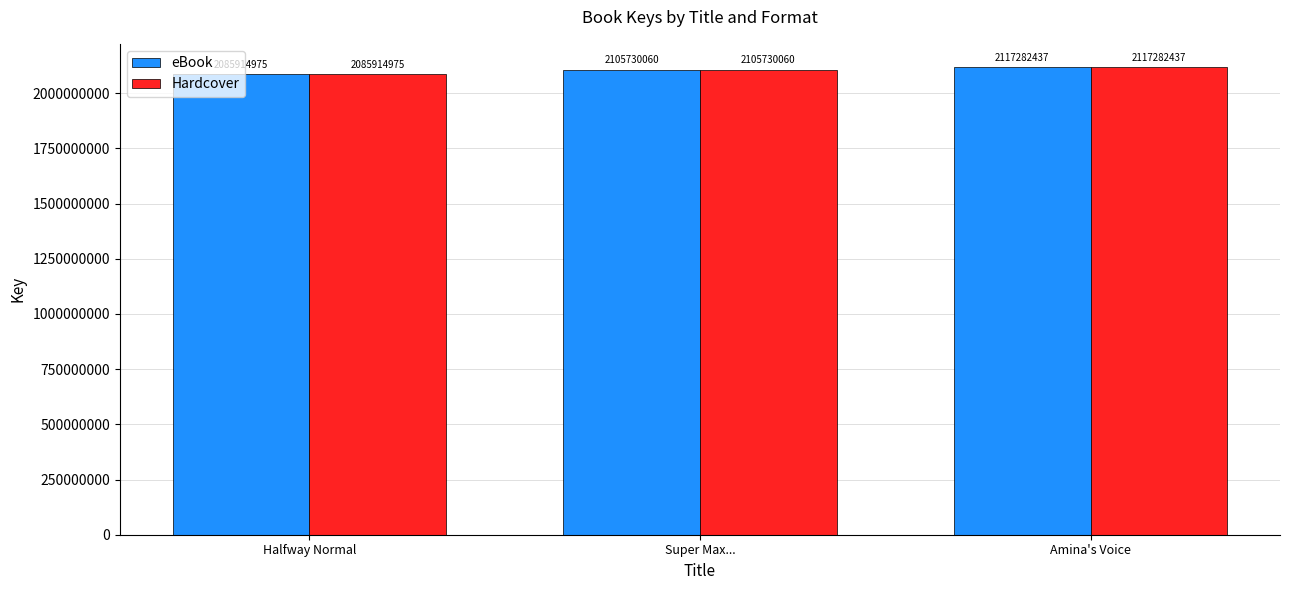

What is the value of the Hardcover bar at the 2nd from the left?

2105730060